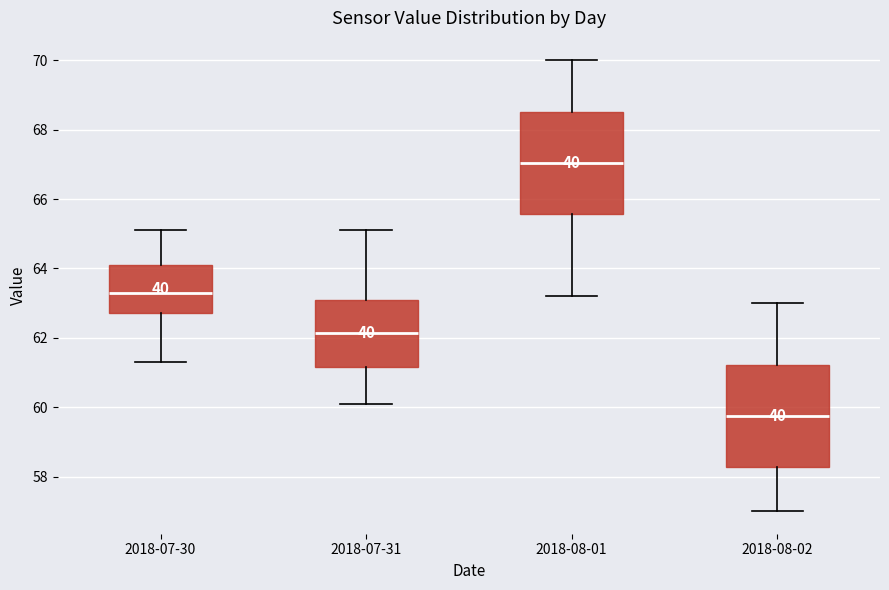

Reading left to right, transcribe this box plot: for each box, give where its median line is, the range the box spans, and where its two whiskers end, as read against the y-axis. The values are not printed on the chart, so give them approximately, as read against the axis.

2018-07-30: median 63.4, box 62.8 to 64.2, whiskers 61.4 to 65.2
2018-07-31: median 62.2, box 61.2 to 63.2, whiskers 60.2 to 65.2
2018-08-01: median 67.0, box 65.6 to 68.6, whiskers 63.2 to 70.0
2018-08-02: median 59.8, box 58.2 to 61.2, whiskers 57.0 to 63.0